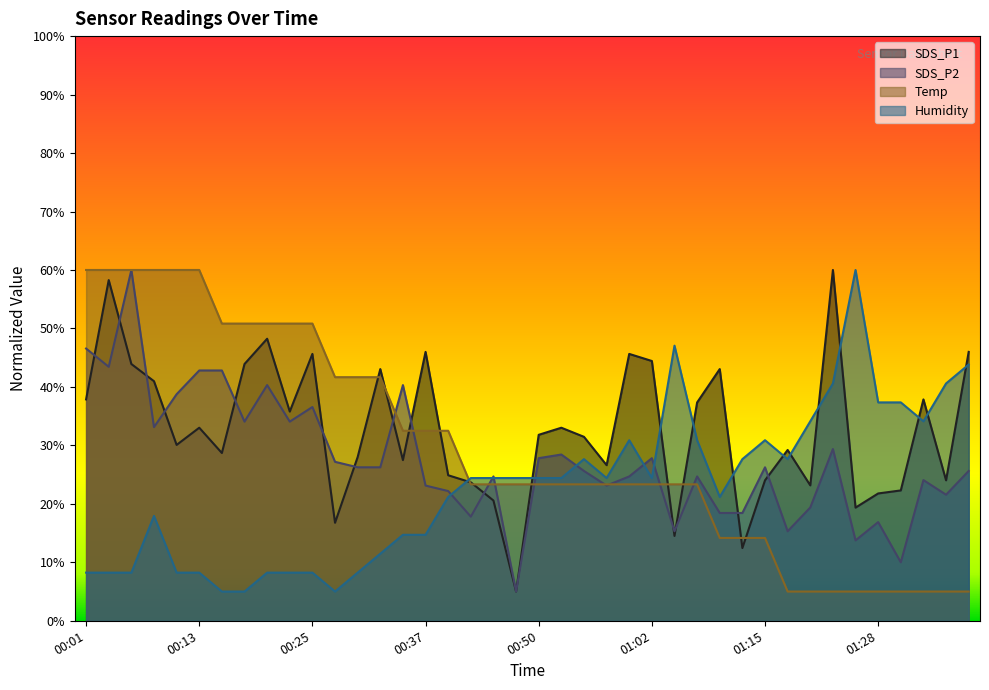

Does the chart display data point markers on the line(s)?

No